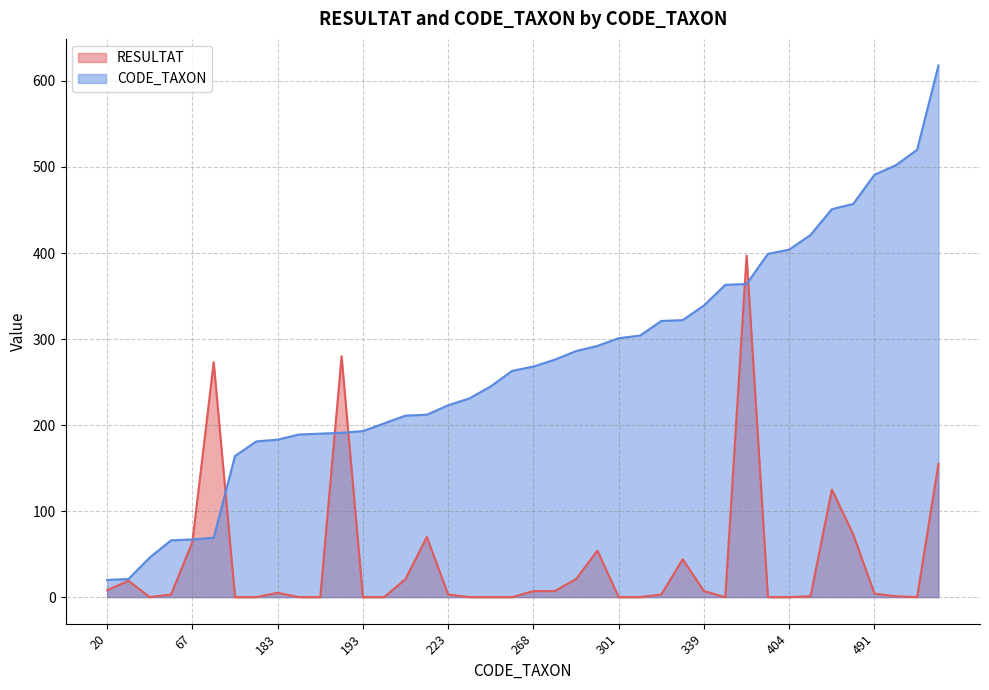

What is the value of the CODE_TAXON point at the 9th from the left?

183